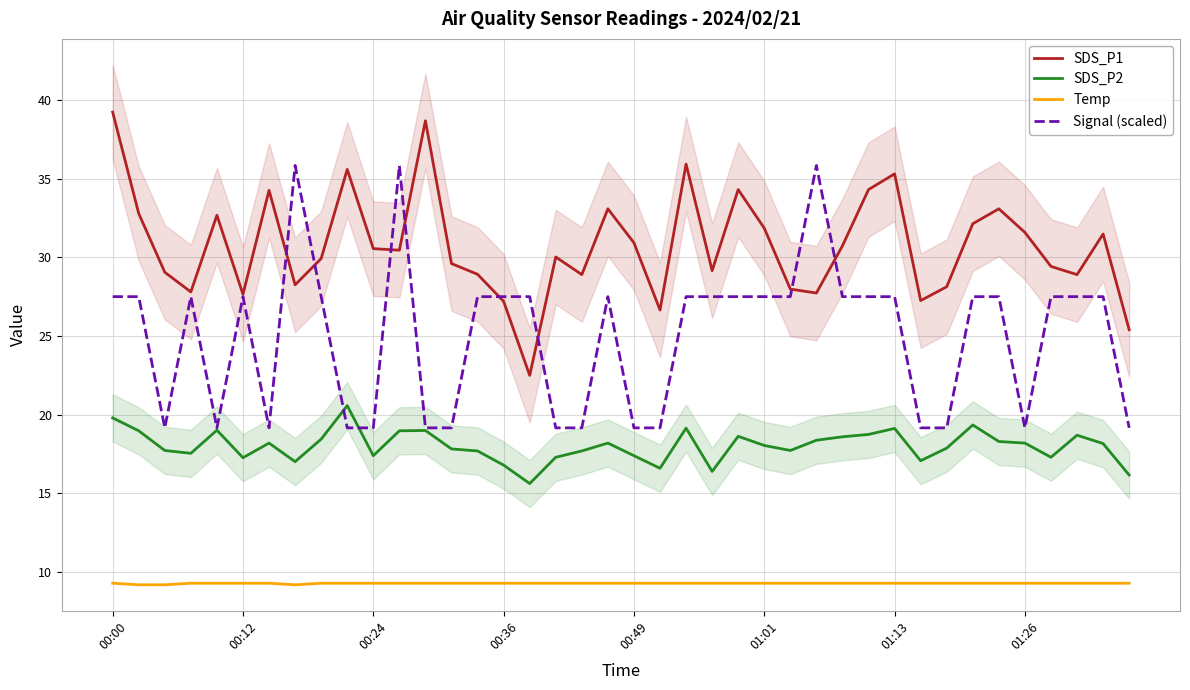

True or false: Temp and SDS_P2 intersect in this chart.

False